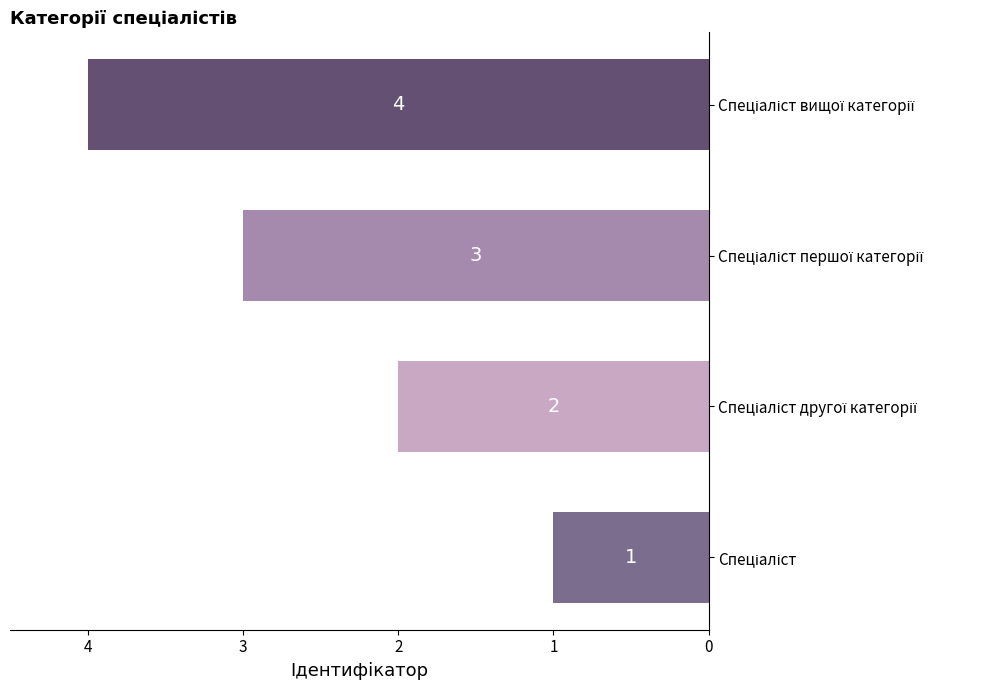

What is the minimum value shown in the chart?

1